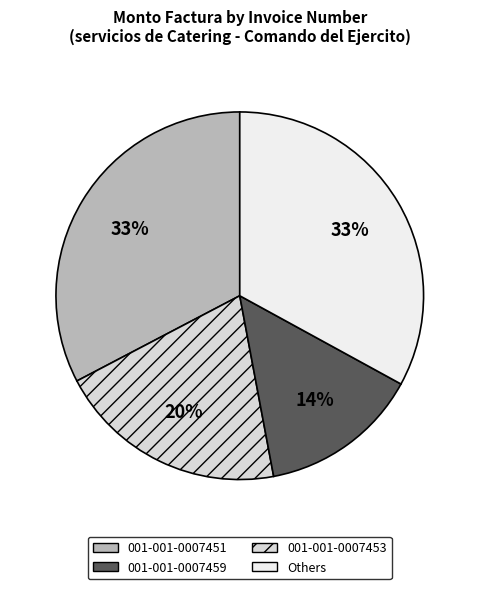

How many segments does this pie chart have?

4